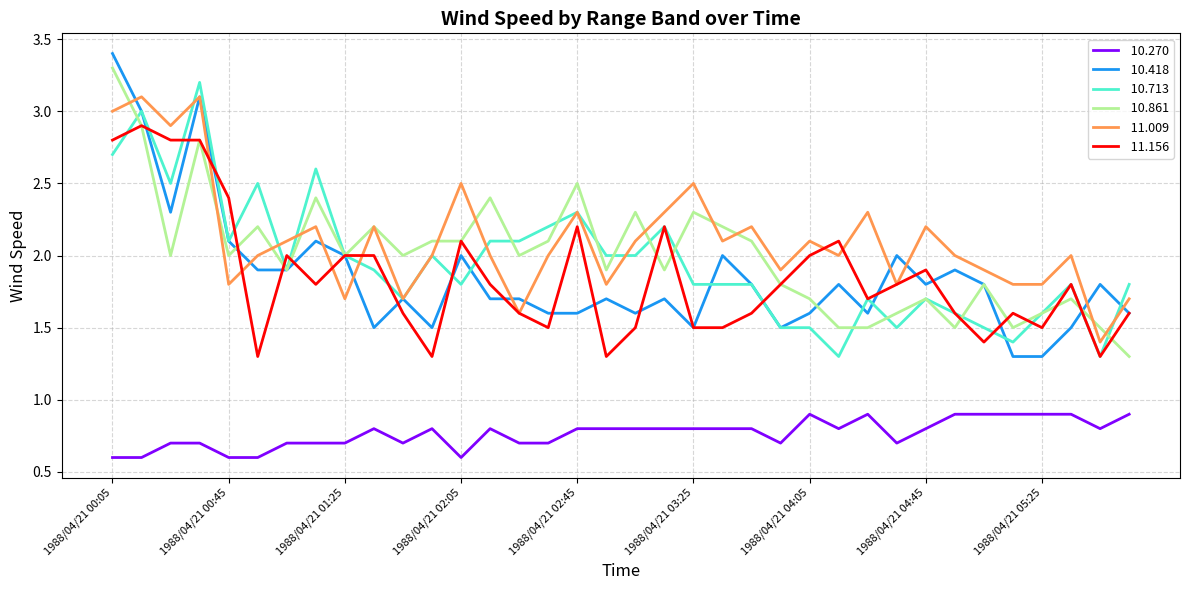

True or false:  10.270 has a value of 0.7 at 1988/04/21 01:25.

True